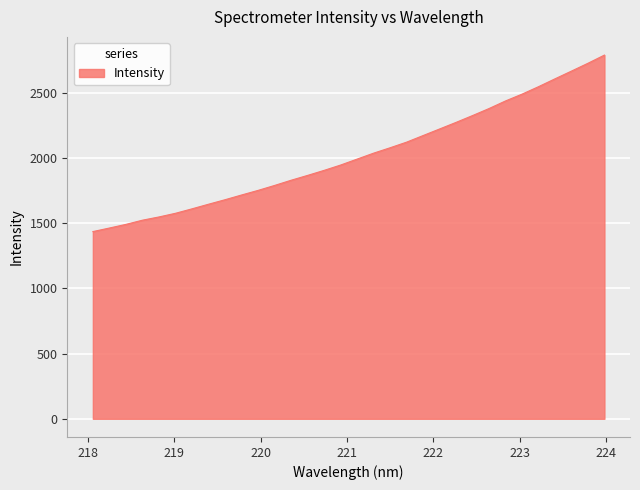

How many lines are shown in the chart?

1